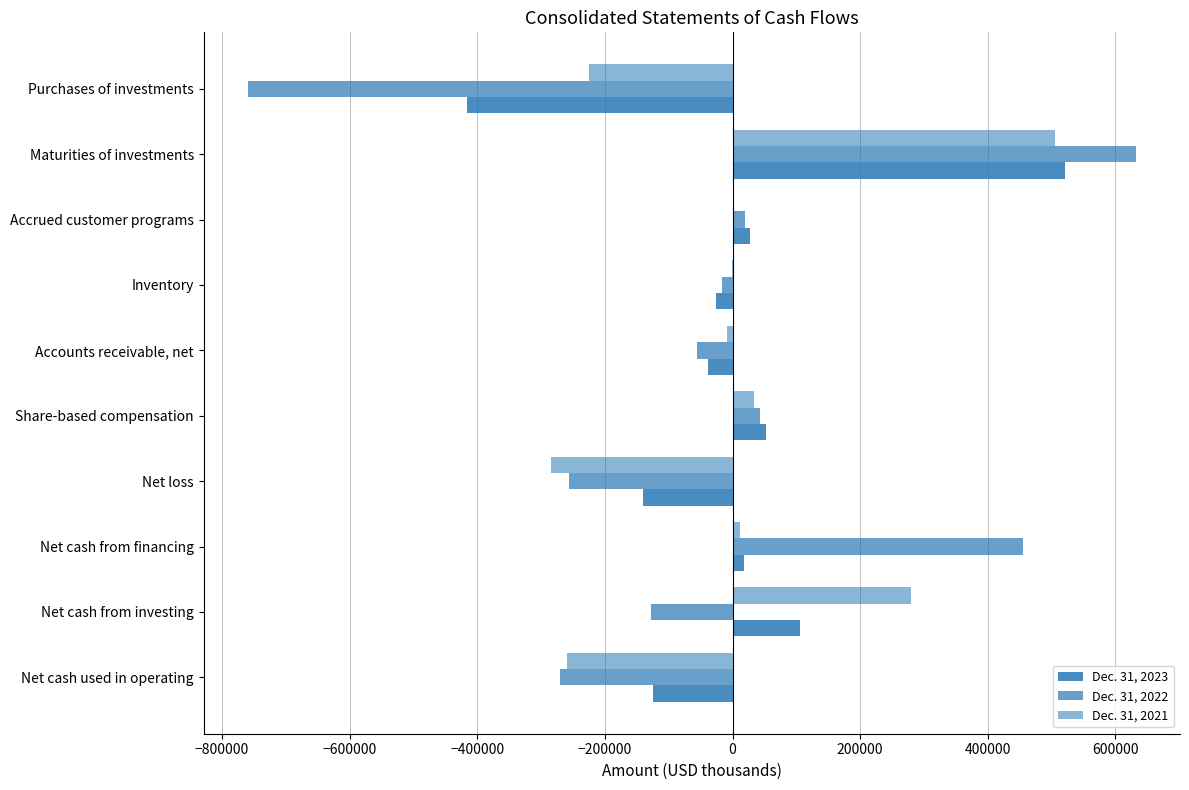

What is the sum of all Dec. 31, 2022 values?

-335586